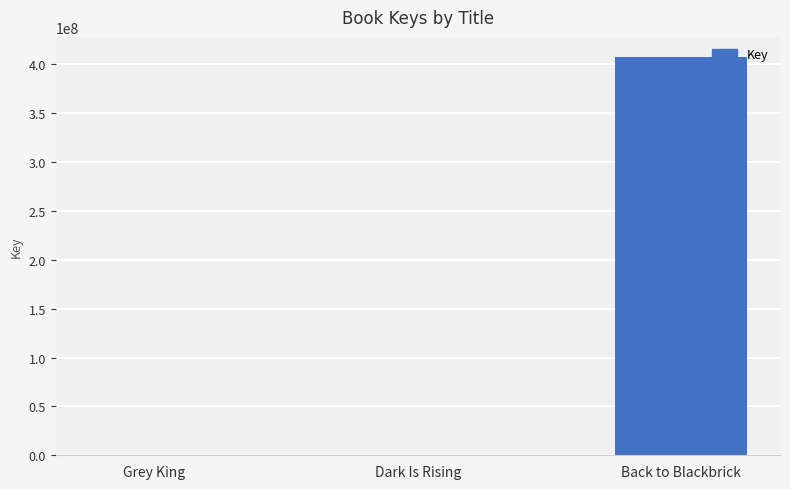

What is the sum of all values?

407665555